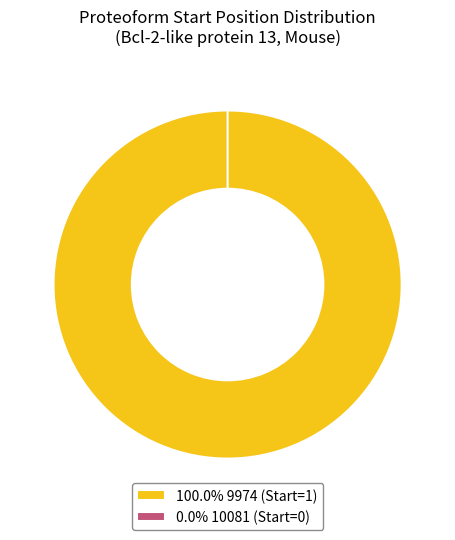

To the nearest percent, what is the difference between the 9974 (Start=1) and 10081 (Start=0) slice percentages?

100%